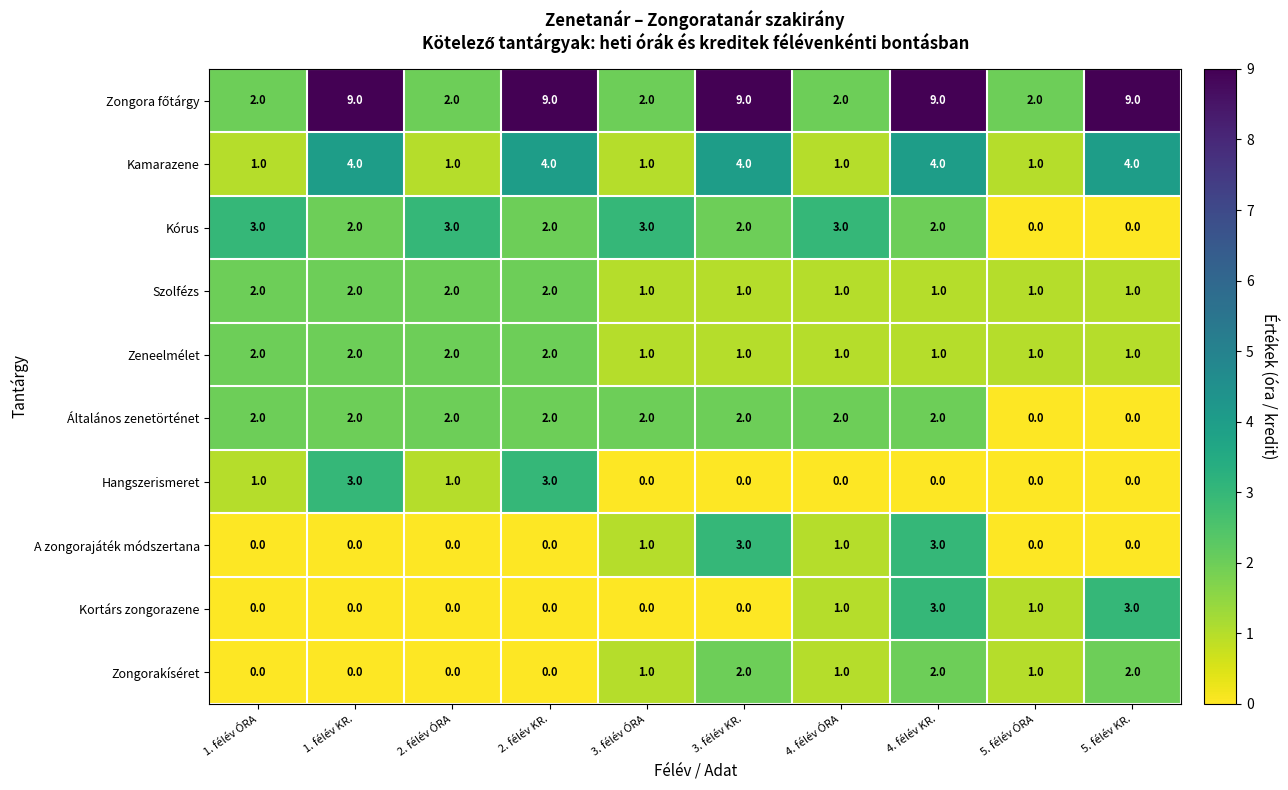

Is the value of Általános zenetörténet at 4. félév ÓRA greater than the value of Zongorakíséret at 4. félév ÓRA?

Yes